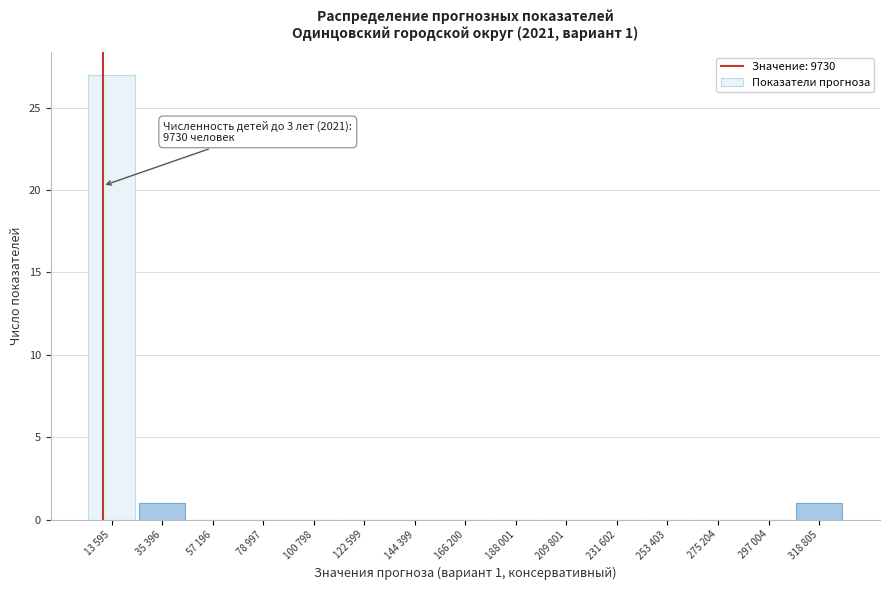

Reading left to right, extract all data points from this chart.

13 595=27	35 396=1	57 196=0	78 997=0	100 798=0	122 599=0	144 399=0	166 200=0	188 001=0	209 801=0	231 602=0	253 403=0	275 204=0	297 004=0	318 805=1